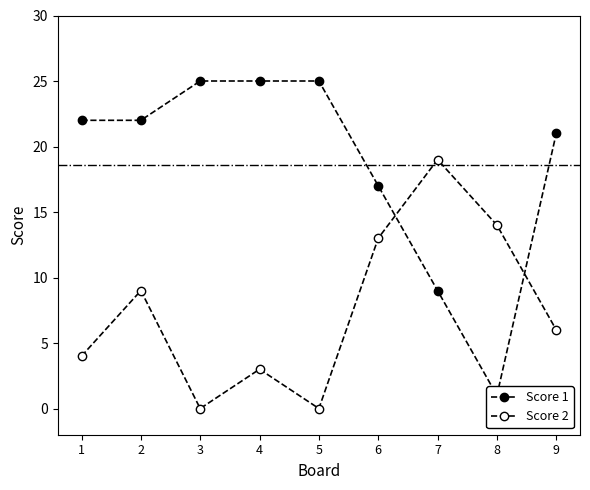

The value of Score 2 at 4 is 3. True or false?

True